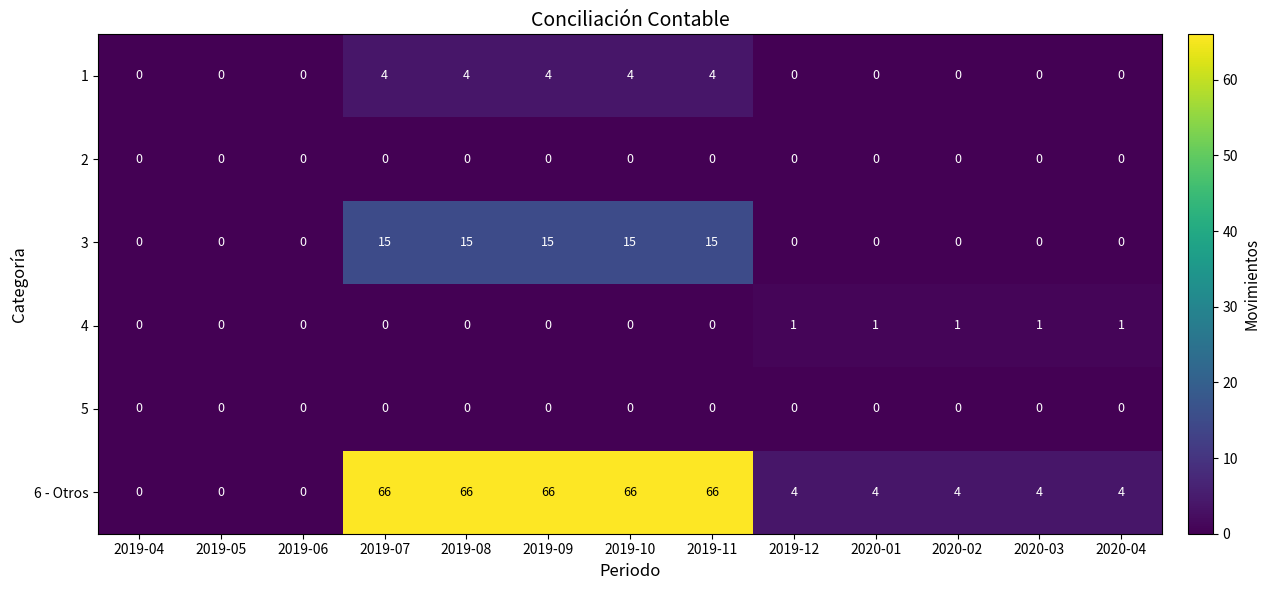

At which label does 6 - Otros first exceed 4?

2019-07